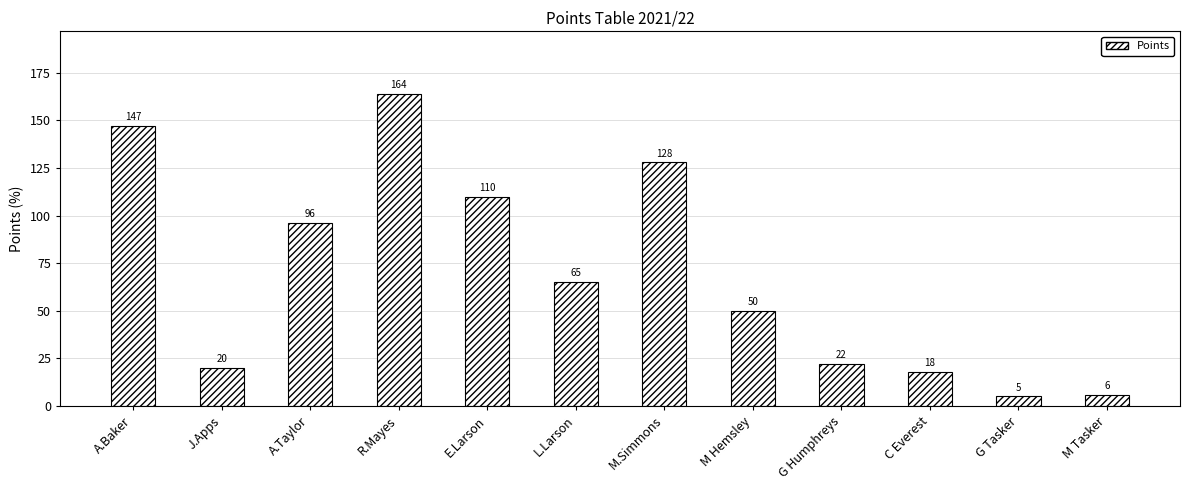

Reading left to right, list all the values displayed in this chart.

A.Baker=147	J.Apps=20	A.Taylor=96	R.Mayes=164	E.Larson=110	L.Larson=65	M.Simmons=128	M Hemsley=50	G Humphreys=22	C Everest=18	G Tasker=5	M Tasker=6